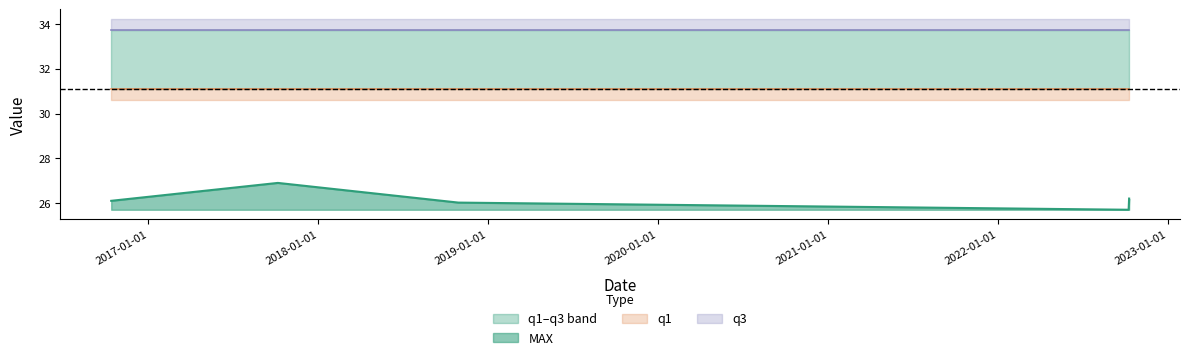

The MAX series shows 26.0 at 2018-10-29. True or false?

True